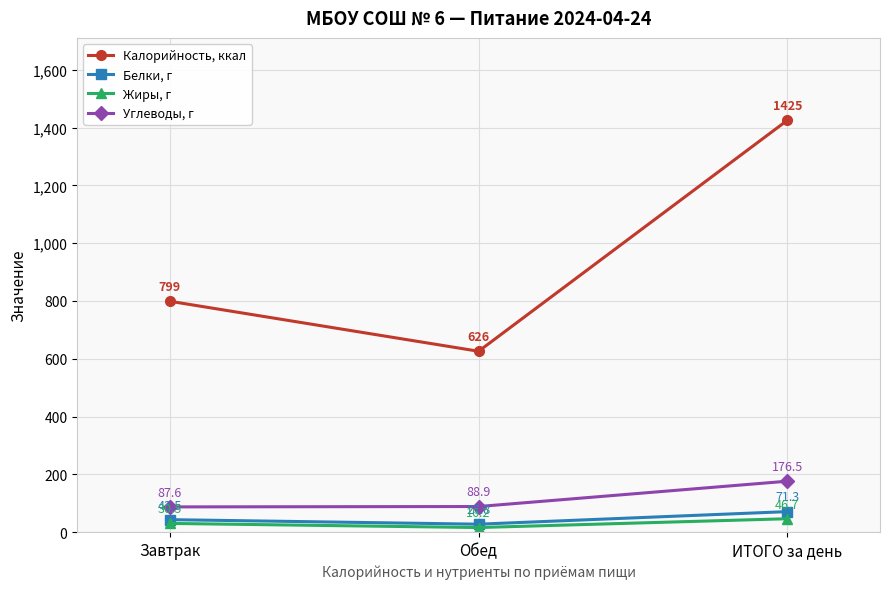

Read the Углеводы, г value at Завтрак.

87.6